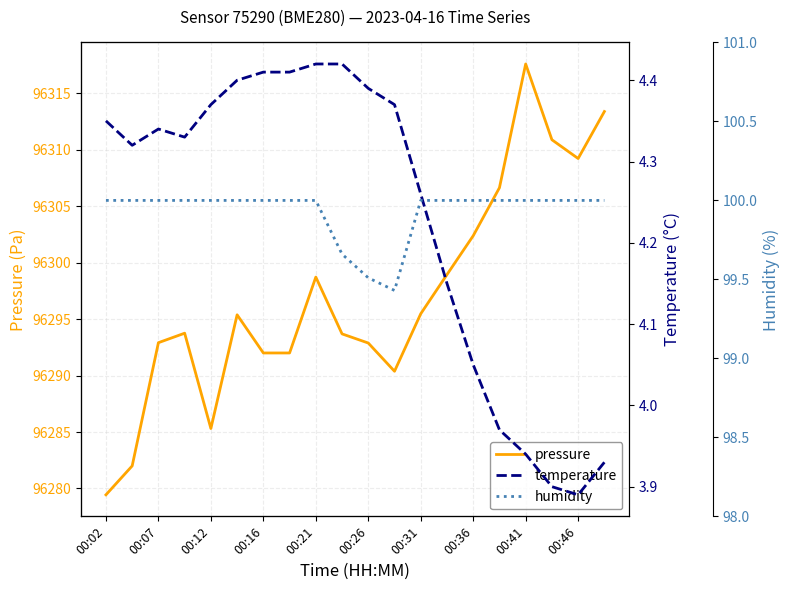

At which label does pressure reach its peak?

00:41